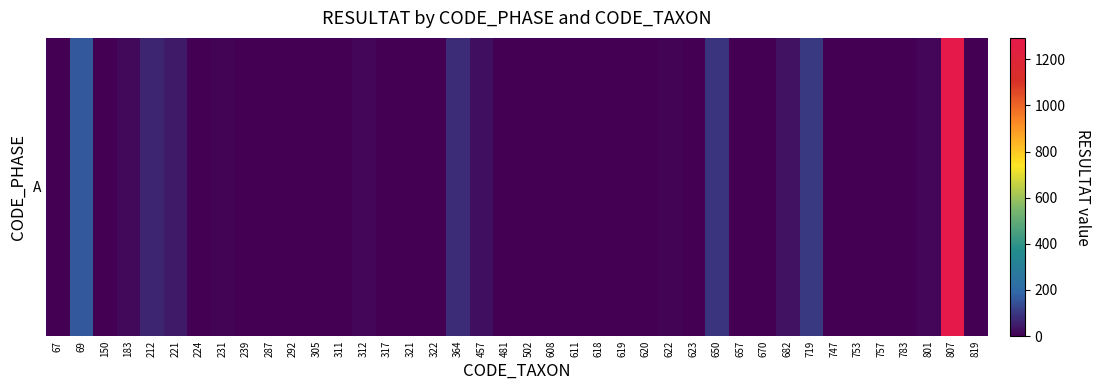

True or false: the data shows 1 at 618.

False